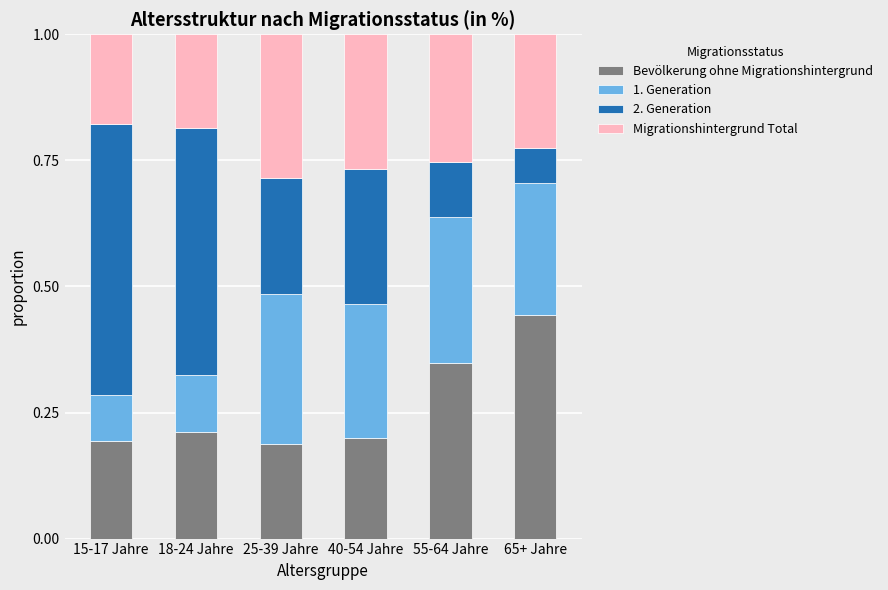

Are the bars horizontal?

No